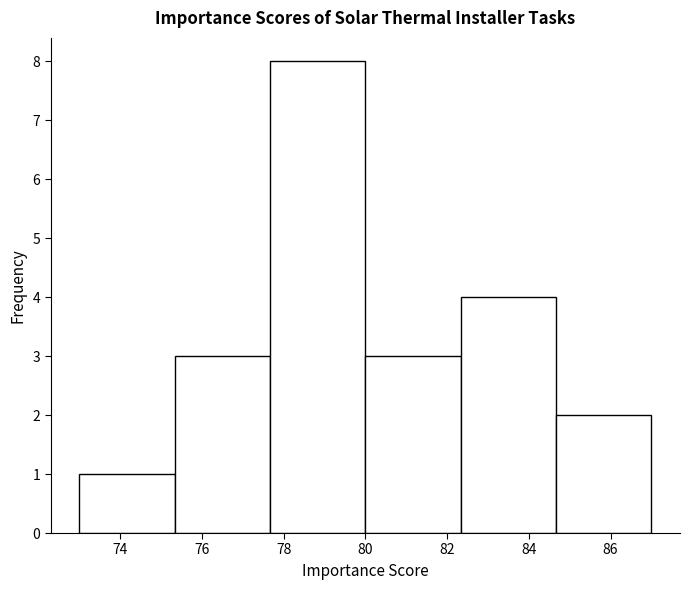

Reading left to right, list every bar in this chart as the range it spans on the x-axis followed by its height. Neither the bar edges nor the heights are printed on the chart, so give them approximately, as read against the axes.

73.0 to 75.4: 1
75.4 to 77.6: 3
77.6 to 80.0: 8
80.0 to 82.4: 3
82.4 to 84.6: 4
84.6 to 87.0: 2